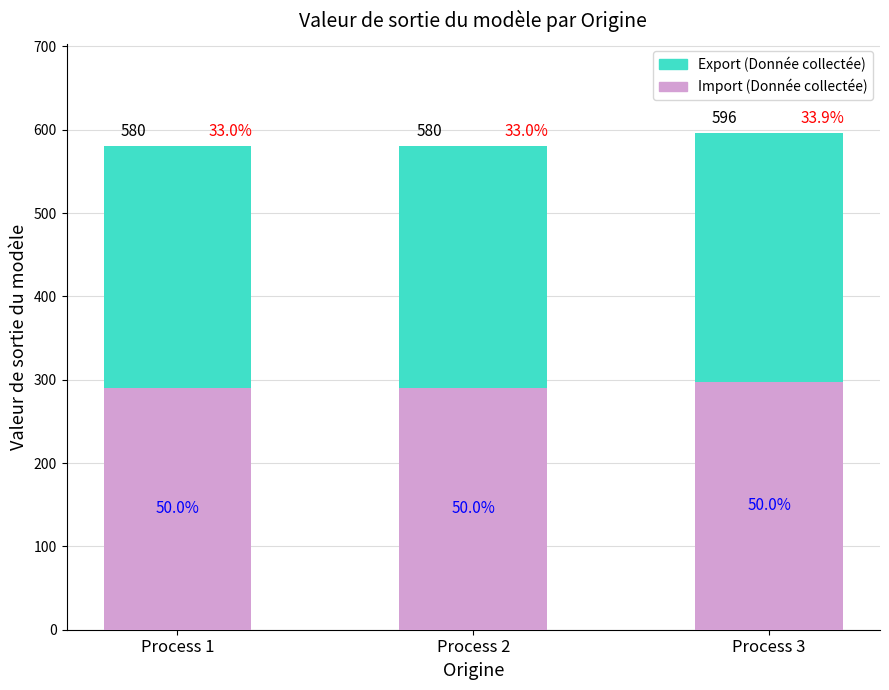

What are all the series names shown in the legend?

Export (Donnée collectée), Import (Donnée collectée)